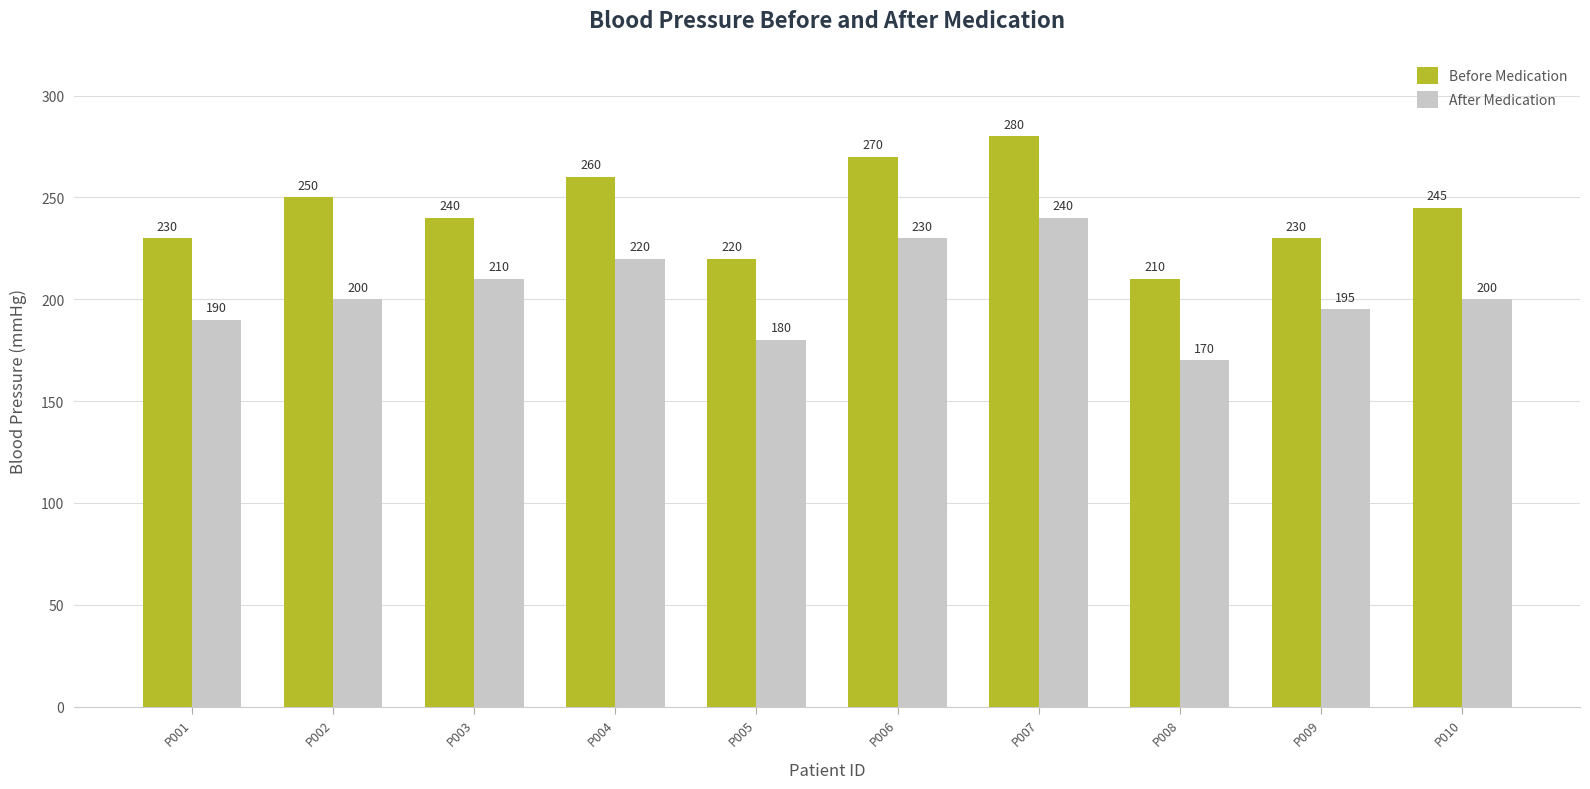

Reading left to right, transcribe all the data shown in this chart.

Before Medication: 230	250	240	260	220	270	280	210	230	245
After Medication: 190	200	210	220	180	230	240	170	195	200